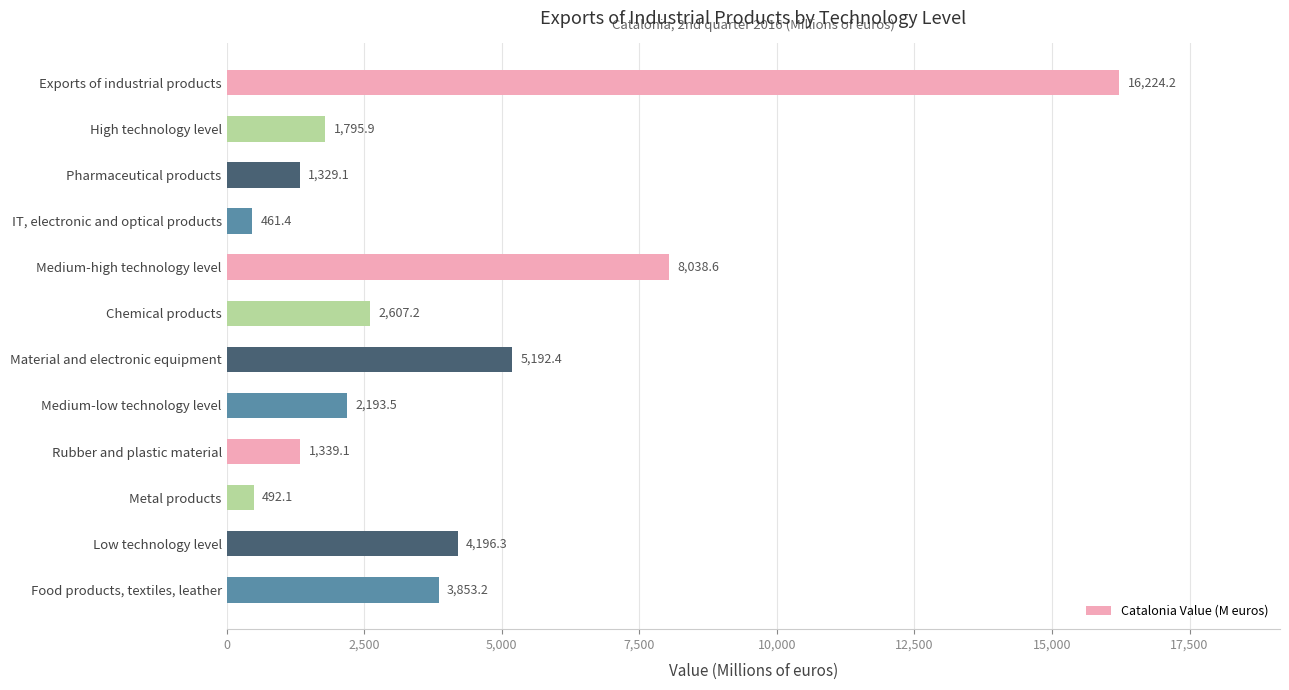

Between Low technology level and Food products, textiles, leather, which is larger?

Low technology level